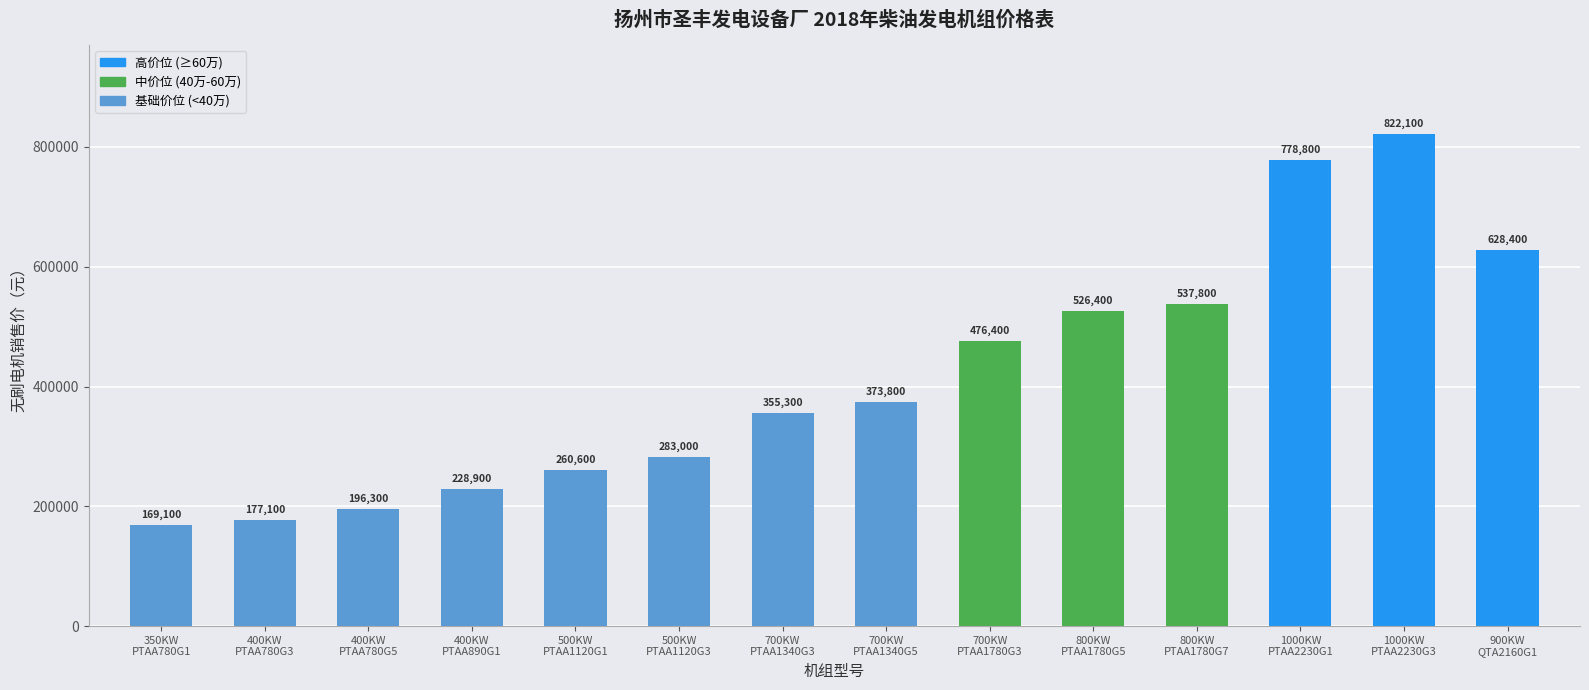

How many values are below 373800?

7